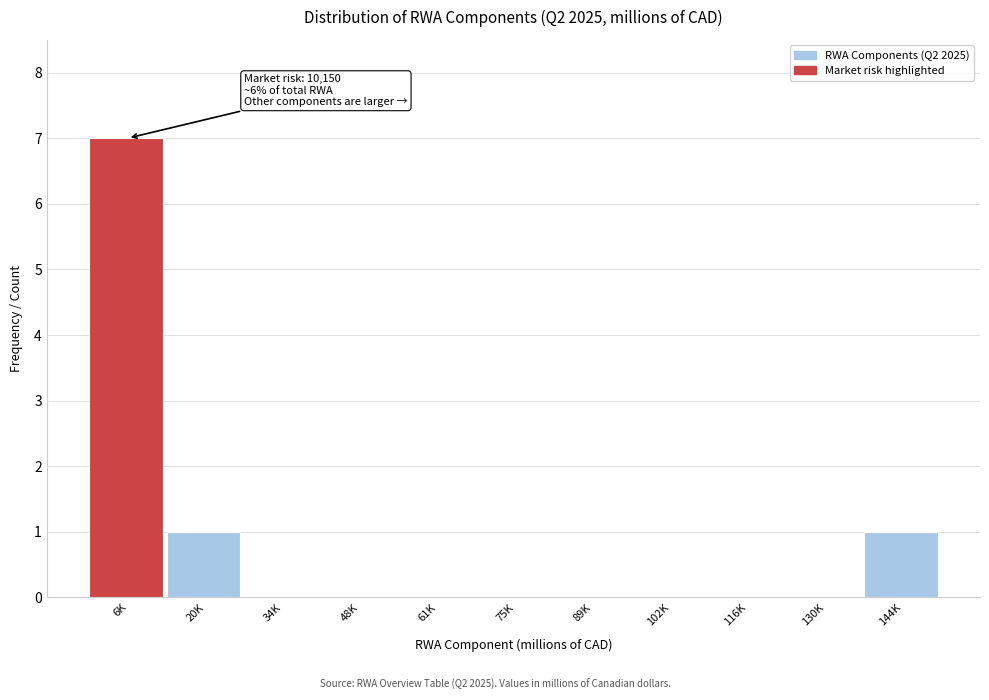

Reading left to right, what are all the values shown in this chart?

6K=7	20K=1	34K=0	48K=0	61K=0	75K=0	89K=0	102K=0	116K=0	130K=0	144K=1